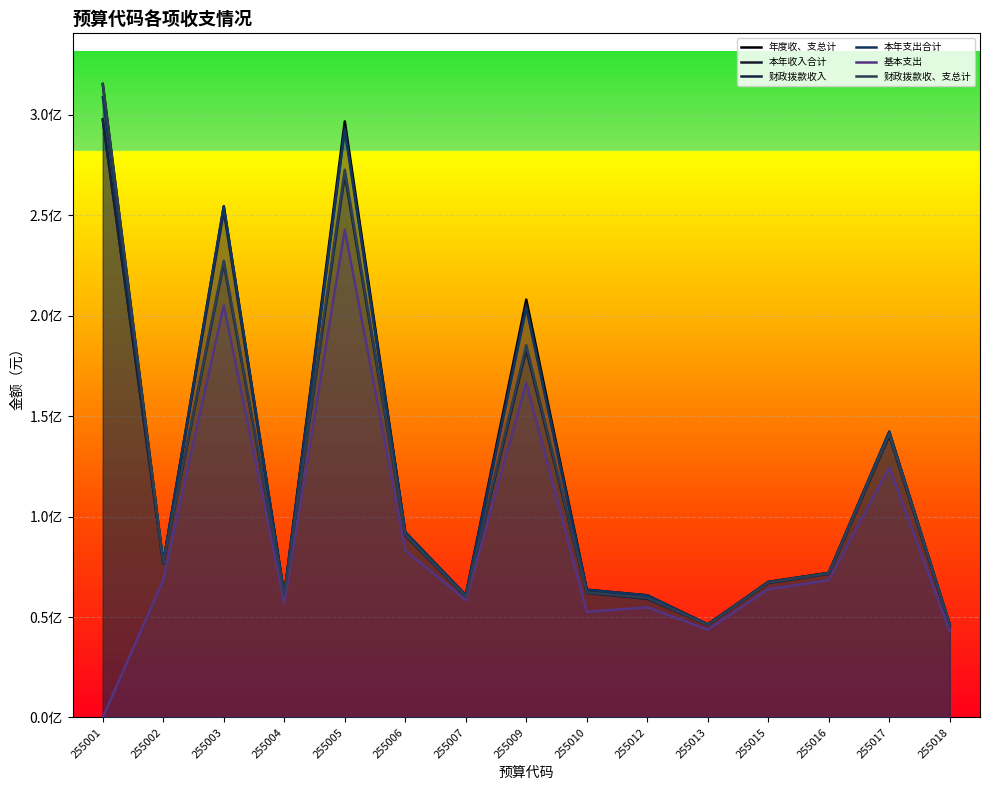

Reading left to right, extract all data points from this chart.

年度收、支总计: 255001=315256720.5	255002=77072280.8	255003=254442173.9	255004=61111085.8	255005=296650767.6	255006=92197552.1	255007=60859864.0	255009=207987898.4	255010=63568807.9	255012=60783638.3	255013=46311364.9	255015=67472654.5	255016=71978400.8	255017=142220891.6	255018=46222086.7
本年收入合计: 255001=297563506.0	255002=76740994.9	255003=252061326.8	255004=60694273.4	255005=293921214.1	255006=91784986.3	255007=60185943.4	255009=205494949.4	255010=63242035.6	255012=60282864.0	255013=46283759.9	255015=67225452.9	255016=71727190.5	255017=141148385.1	255018=45937902.3
财政拨款收入: 255001=297563506.0	255002=76495644.9	255003=225824800.4	255004=60521723.4	255005=269907913.4	255006=90606146.5	255007=59939330.5	255009=182777540.3	255010=61938401.6	255012=59032800.9	255013=46127309.9	255015=66910102.9	255016=71480912.9	255017=140139185.1	255018=45937902.3
本年支出合计: 255001=308818084.5	255002=76822280.8	255003=254342682.3	255004=61111085.8	255005=292422319.8	255006=92197552.1	255007=60859843.0	255009=203757478.0	255010=63568807.9	255012=60783638.3	255013=46276374.9	255015=67472654.5	255016=71928400.8	255017=142220891.6	255018=46222086.7
基本支出: 255001=0.0	255002=68529272.5	255003=205072560.2	255004=57161525.8	255005=242798956.8	255006=83095324.0	255007=58413311.4	255009=166426906.3	255010=52573274.7	255012=54843776.9	255013=43704229.9	255015=63835936.0	255016=68285442.8	255017=124472210.4	255018=43010930.6
财政拨款收、支总计: 255001=315256720.5	255002=76826930.8	255003=227331405.7	255004=60938535.8	255005=272637466.9	255006=91018712.3	255007=60230607.1	255009=185270489.2	255010=62265173.9	255012=59533575.2	255013=46154914.9	255015=67157304.5	255016=71732123.1	255017=141211691.6	255018=46162402.1